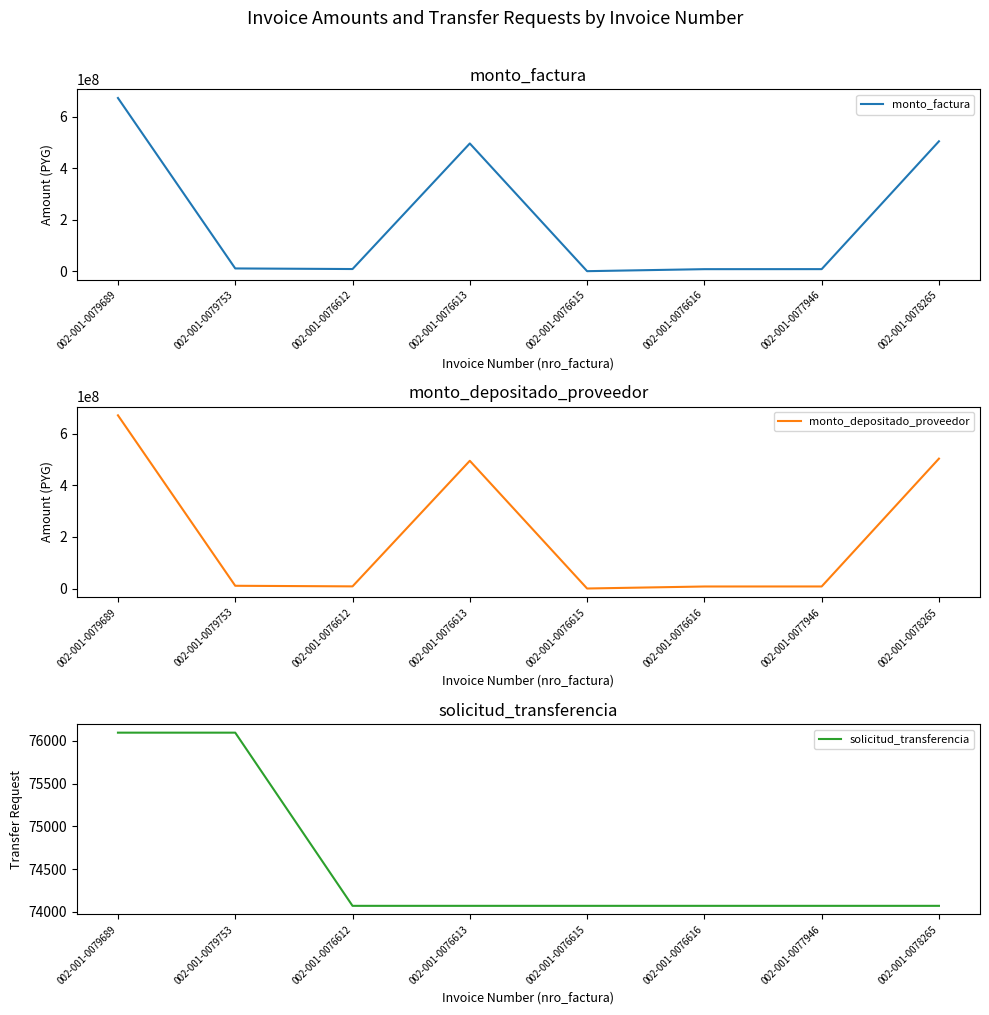

What is the difference between the highest and lowest values at 002-001-0077946?

7958430